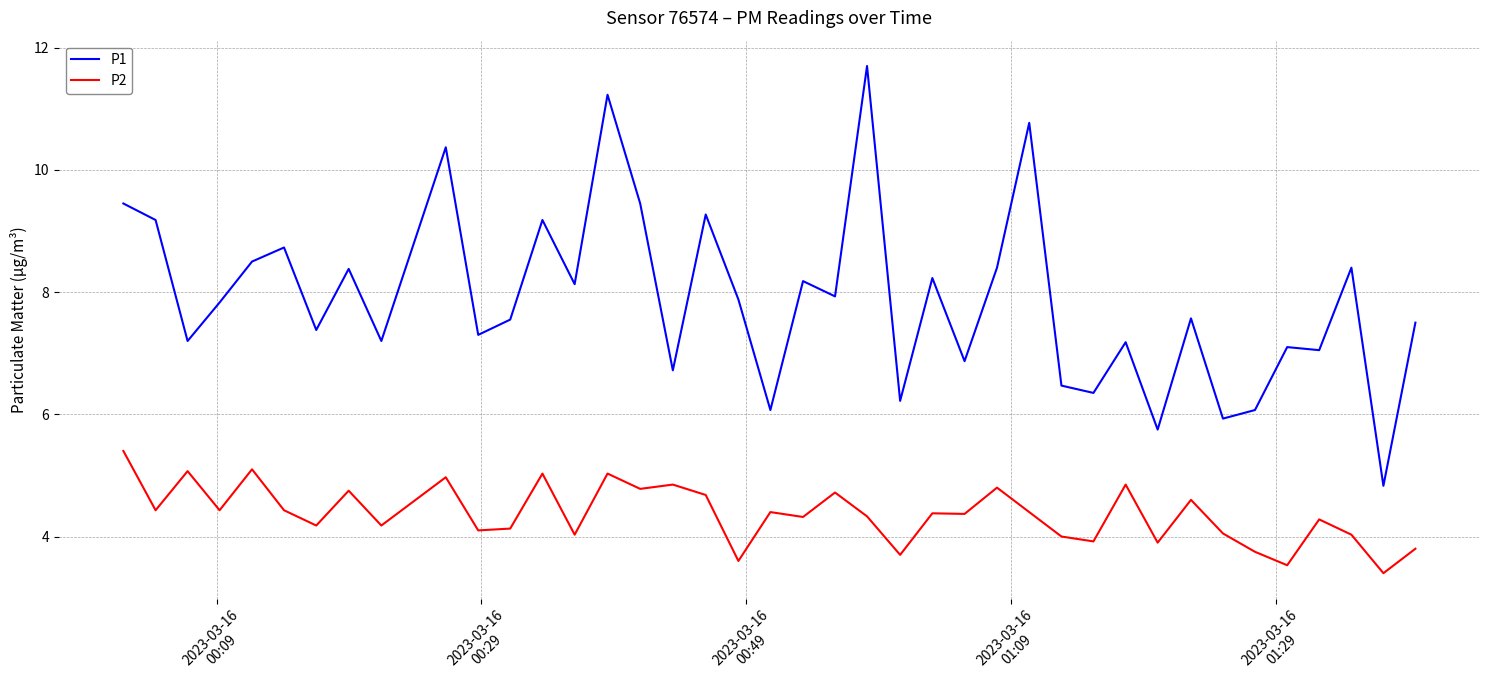

List the series in order of their overall mean, highest first.

P1, P2